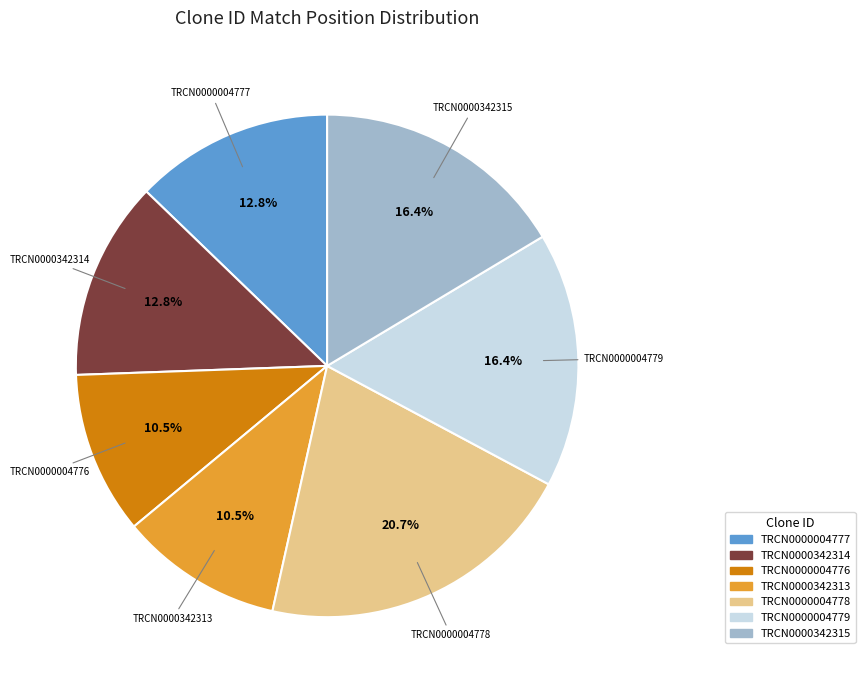

How many slices are in this pie chart?

7